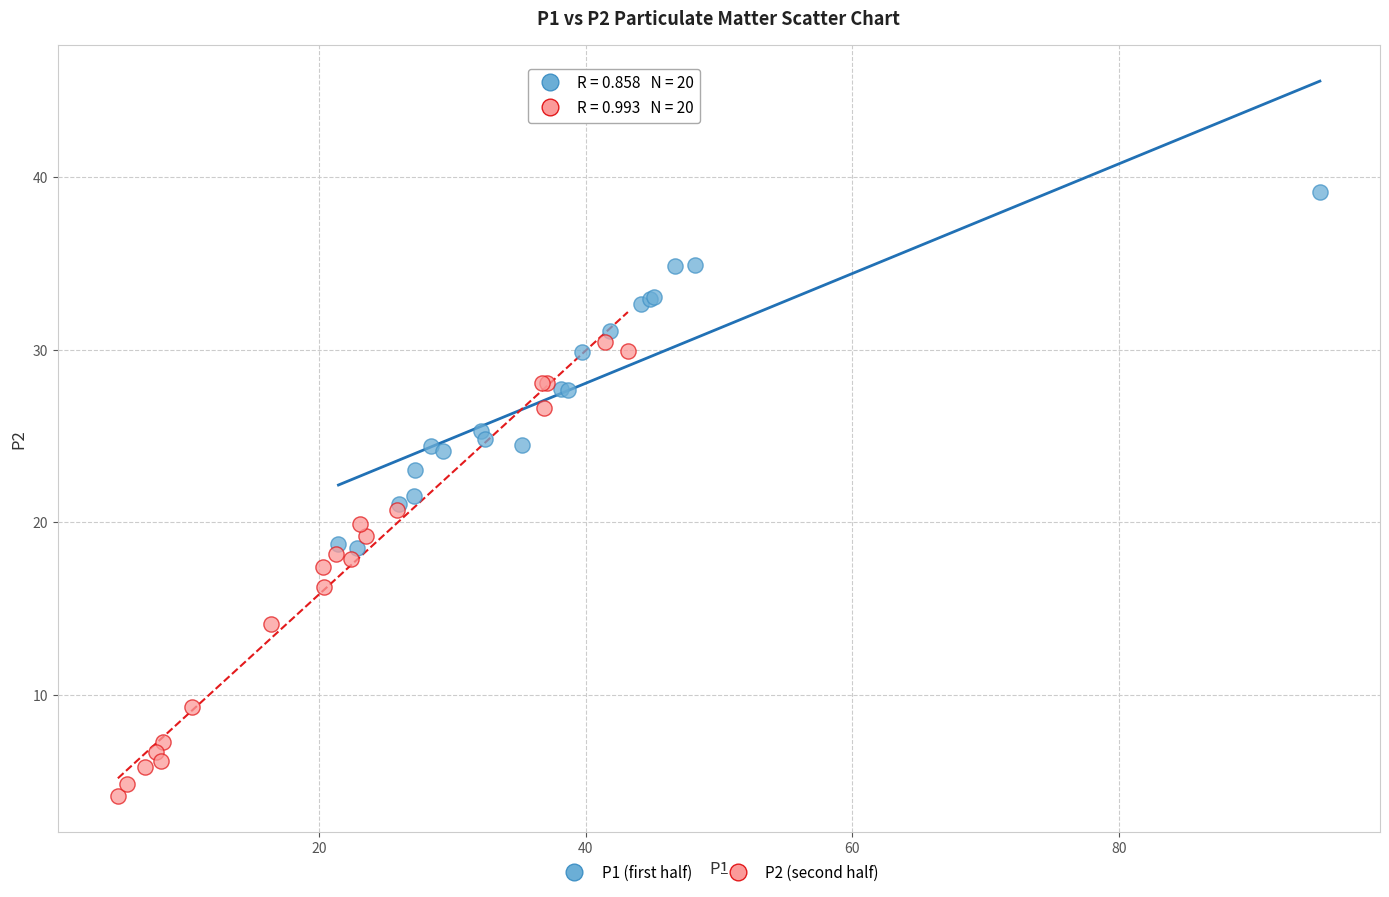

Which series contains the highest Y value?

P1 (first half)